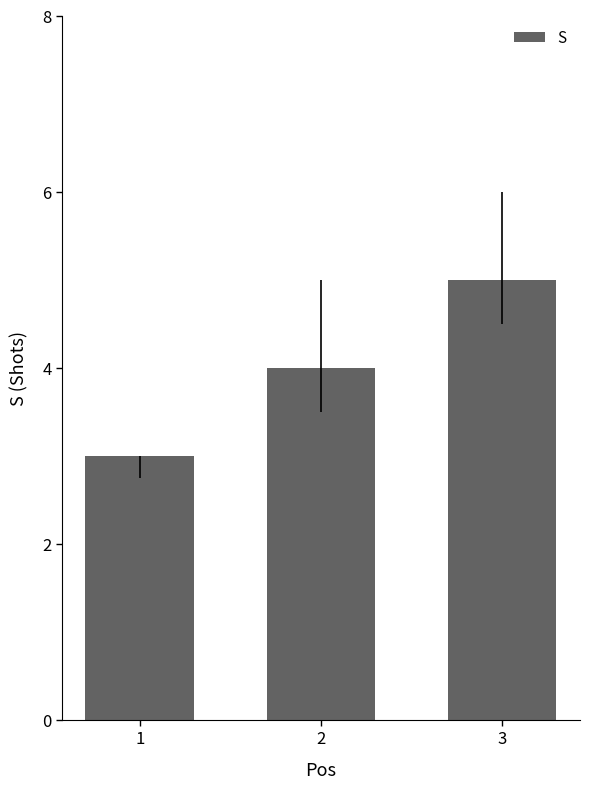

Count the number of data series in this chart.

1